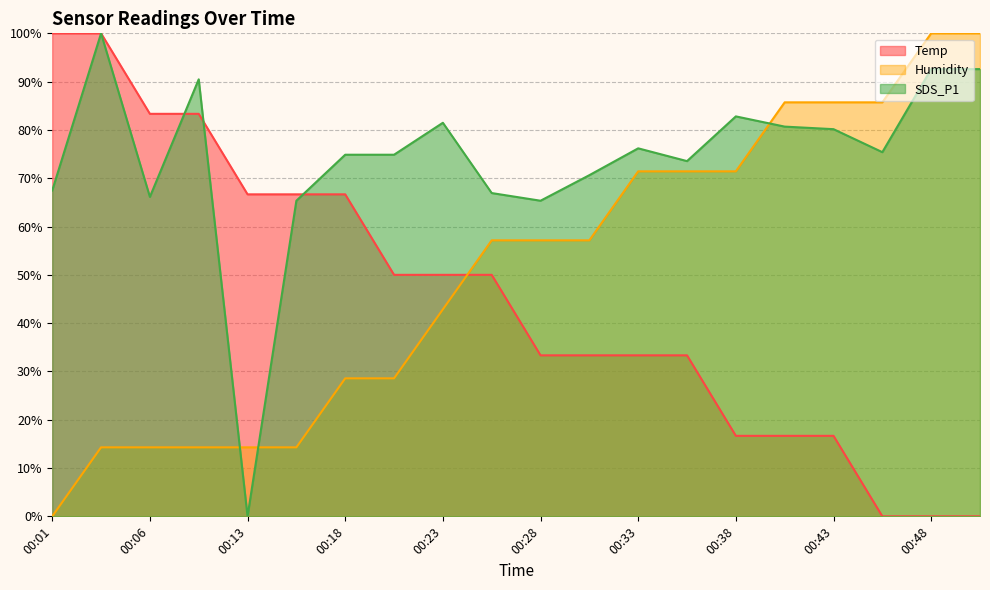

What is the spread (max minus min) of values at 00:01?

100.0